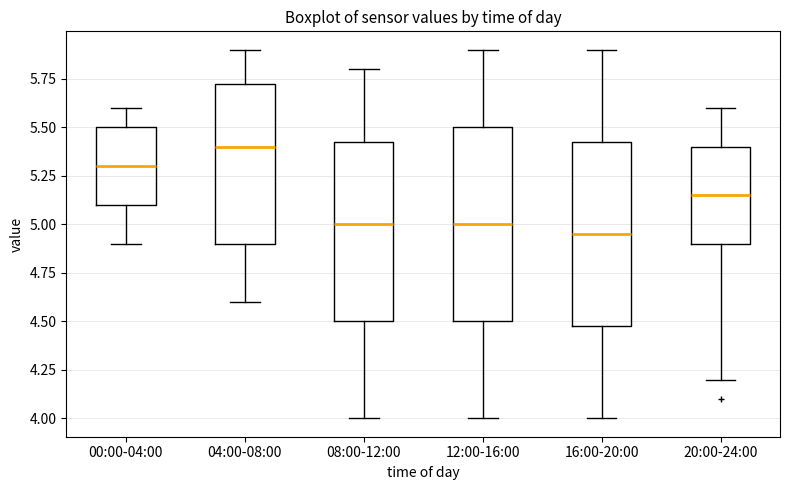

Reading left to right, read every box against the y-axis: the position of its median line, the range the box covers, and the ends of its whiskers. The values are not printed on the chart, so give them approximately, as read against the axis.

00:00-04:00: median 5.30, box 5.10 to 5.50, whiskers 4.90 to 5.60
04:00-08:00: median 5.40, box 4.90 to 5.75, whiskers 4.60 to 5.90
08:00-12:00: median 5.00, box 4.50 to 5.45, whiskers 4.00 to 5.80
12:00-16:00: median 5.00, box 4.50 to 5.50, whiskers 4.00 to 5.90
16:00-20:00: median 4.95, box 4.50 to 5.45, whiskers 4.00 to 5.90
20:00-24:00: median 5.15, box 4.90 to 5.40, whiskers 4.20 to 5.60